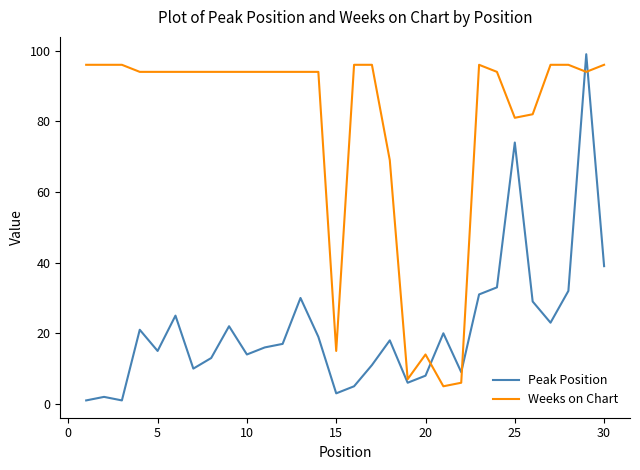

Does the chart display data point markers on the line(s)?

No